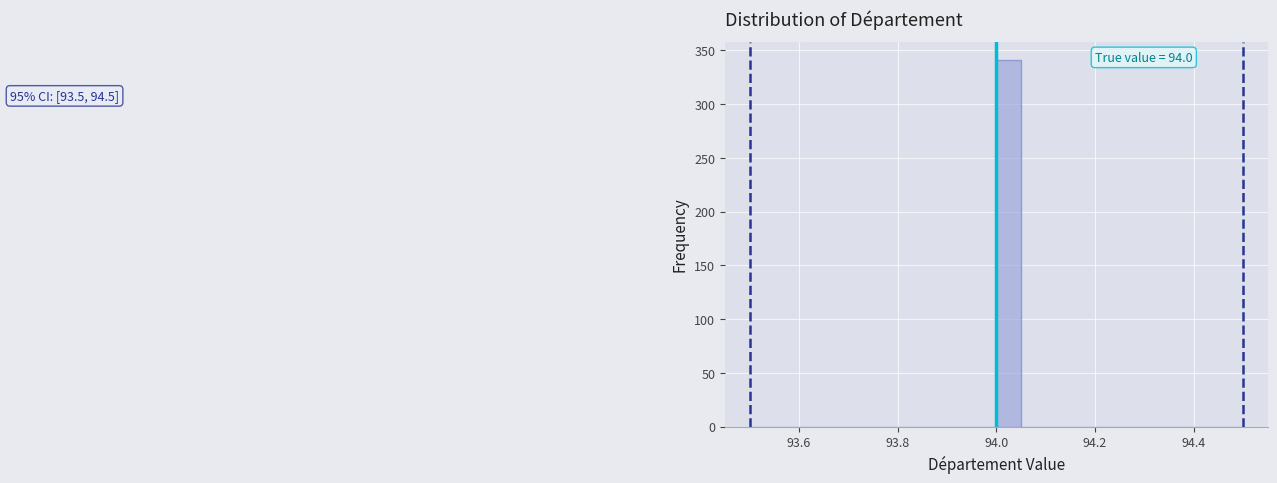

Around what value on the x-axis is the tallest bar? Give the approximate position of its centre, as read against the axis.

94.02